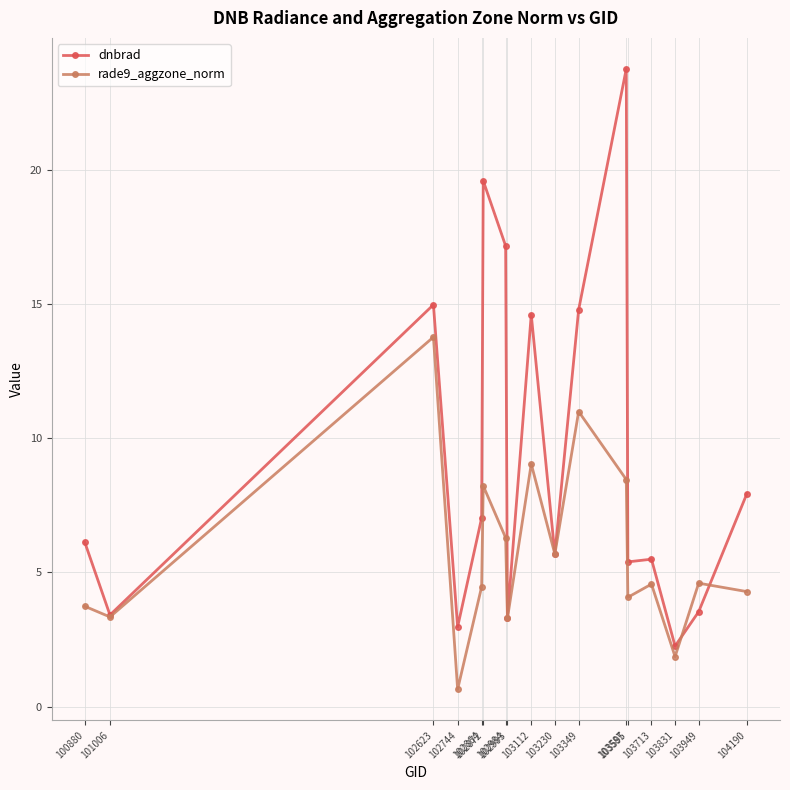

Where is the first local maximum for rade9_aggzone_norm?

102623